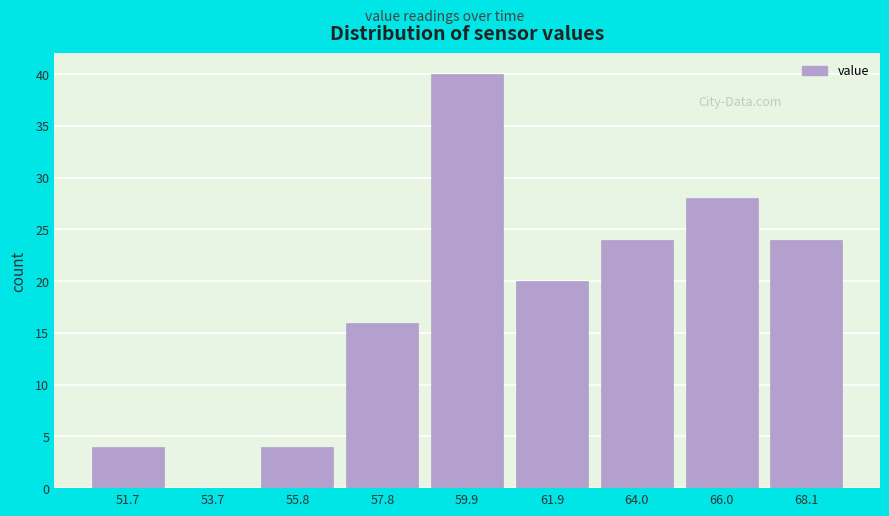

Reading left to right, what are all the values shown in this chart?

51.7=4	53.7=0	55.8=4	57.8=16	59.9=40	61.9=20	64.0=24	66.0=28	68.1=24